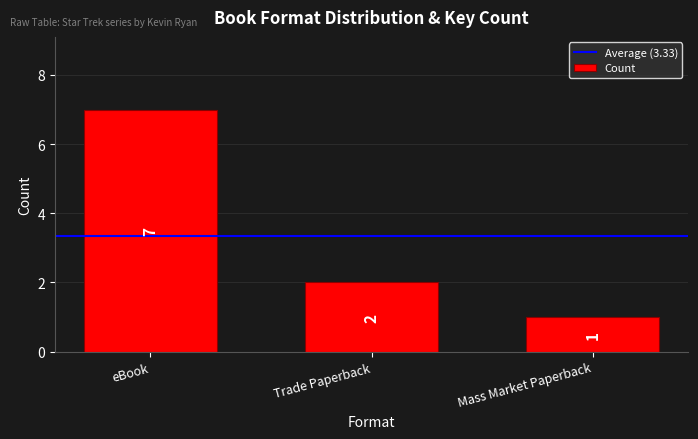

What is the greatest value displayed?

7